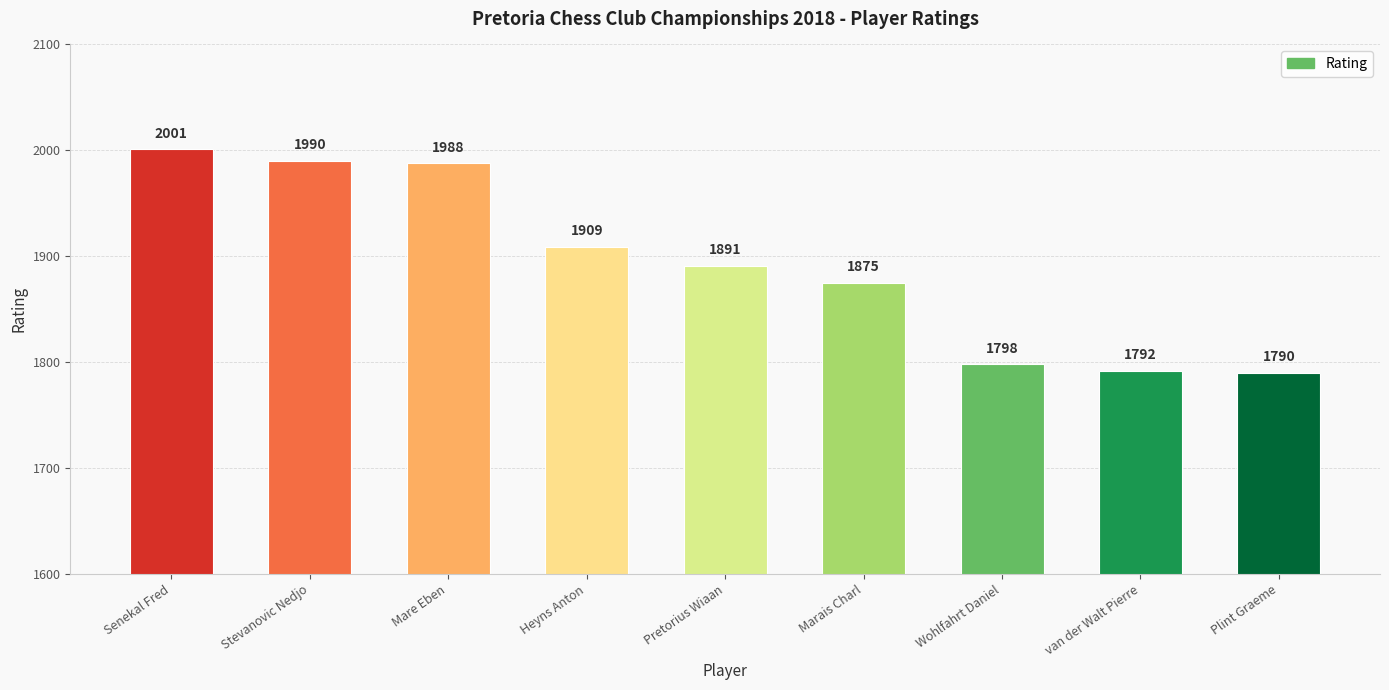

Reading left to right, what are all the values shown in this chart?

2001	1990	1988	1909	1891	1875	1798	1792	1790